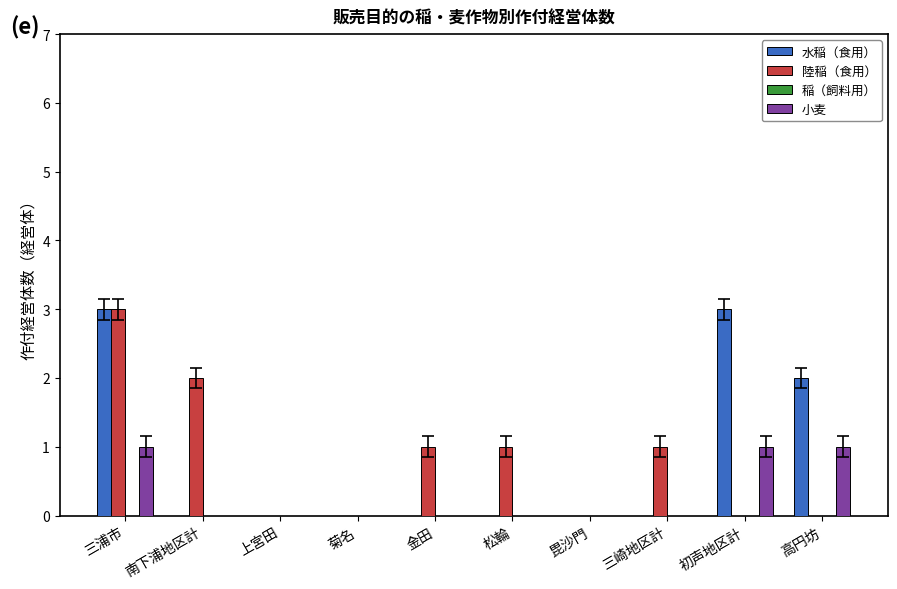

At which category is the sum across all series the highest?

三浦市